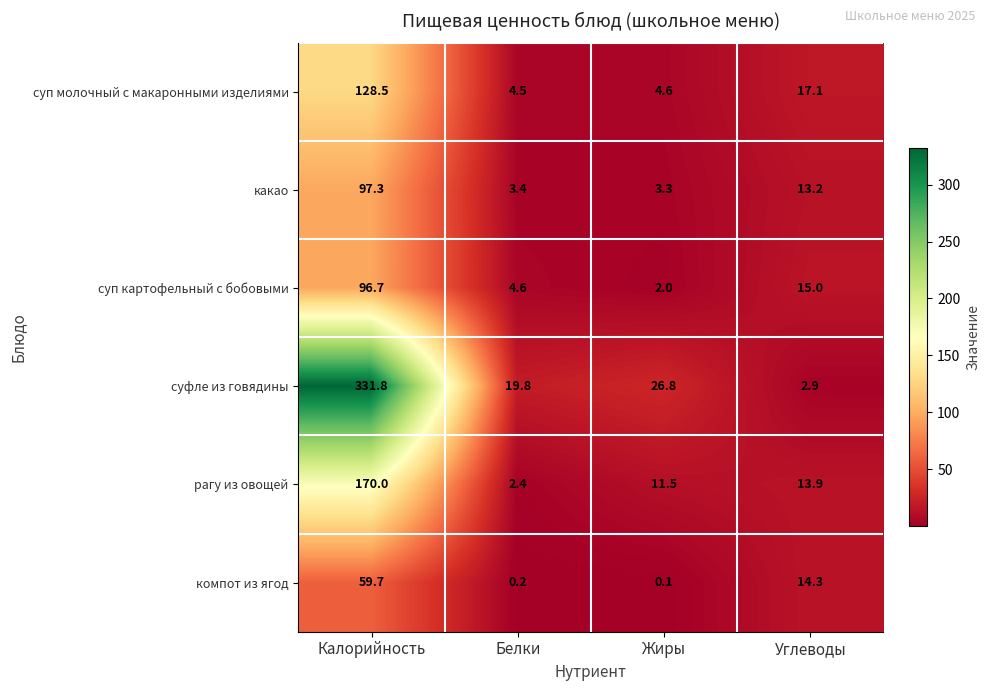

Reading left to right, list all the values displayed in this chart.

суп молочный с макаронными изделиями: Калорийность=128.5	Белки=4.5	Жиры=4.6	Углеводы=17.1
какао: Калорийность=97.3	Белки=3.4	Жиры=3.3	Углеводы=13.2
суп картофельный с бобовыми: Калорийность=96.7	Белки=4.6	Жиры=2.0	Углеводы=15.0
суфле из говядины: Калорийность=331.8	Белки=19.8	Жиры=26.8	Углеводы=2.9
рагу из овощей: Калорийность=170.0	Белки=2.4	Жиры=11.5	Углеводы=13.9
компот из ягод: Калорийность=59.7	Белки=0.2	Жиры=0.1	Углеводы=14.3